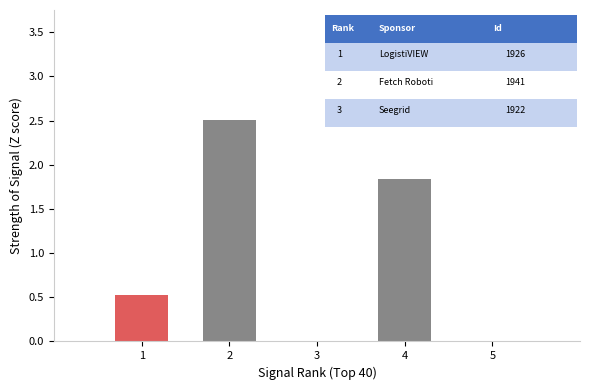

How many data points does each series have?

4